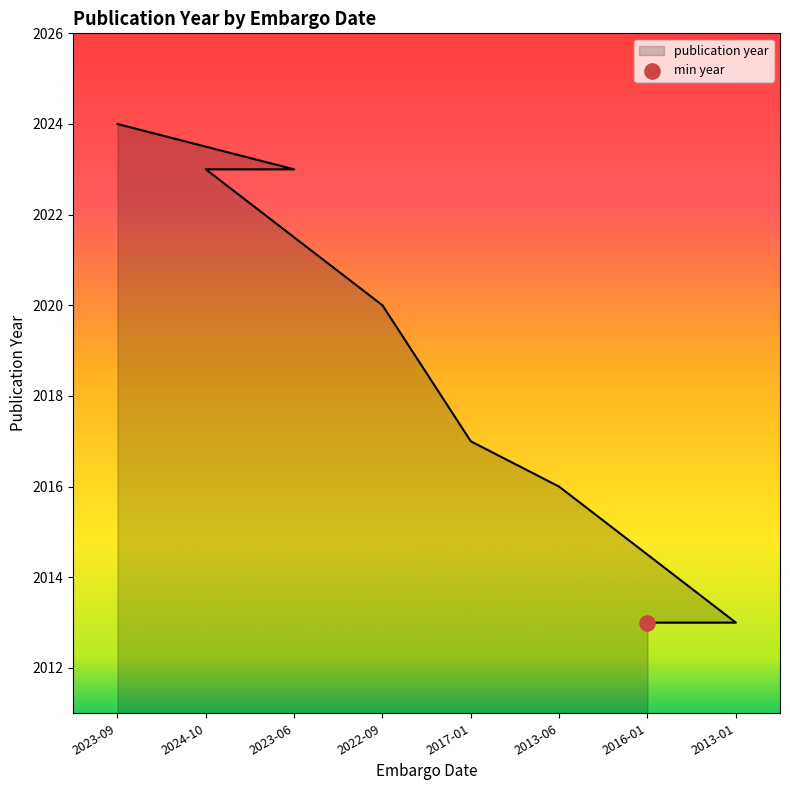

Between 2023-06 and 2023-09, which is larger?

2023-09